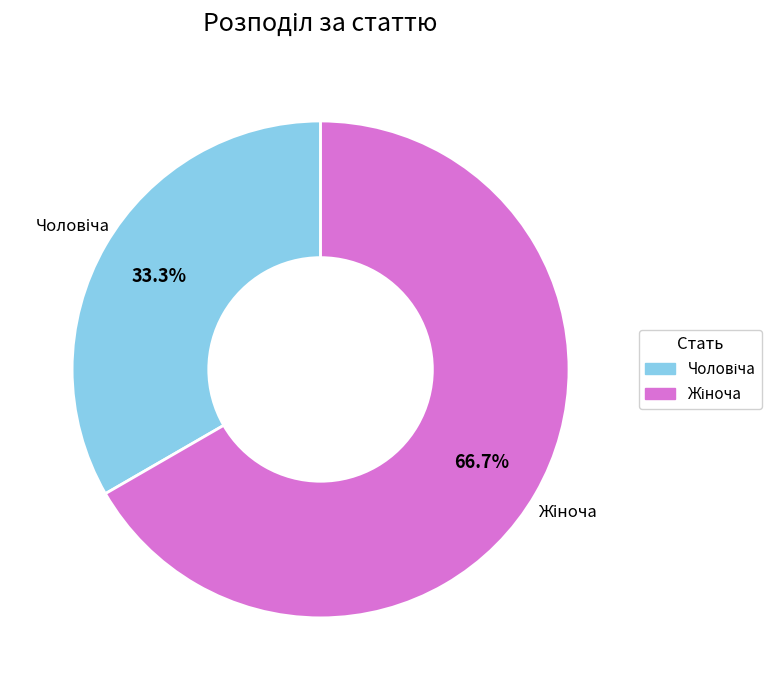

Is there a majority slice in this chart?

Yes